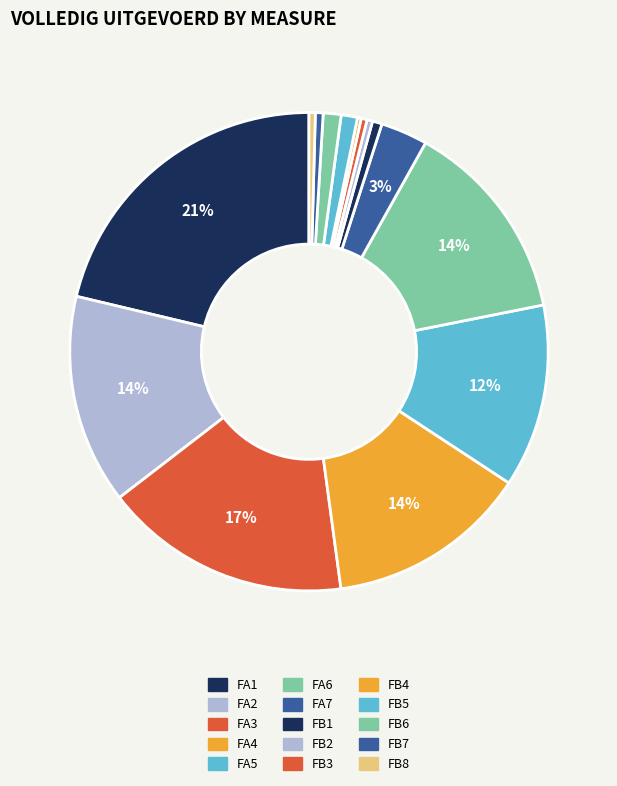

True or false: FB2 accounts for 0% of the total.

True